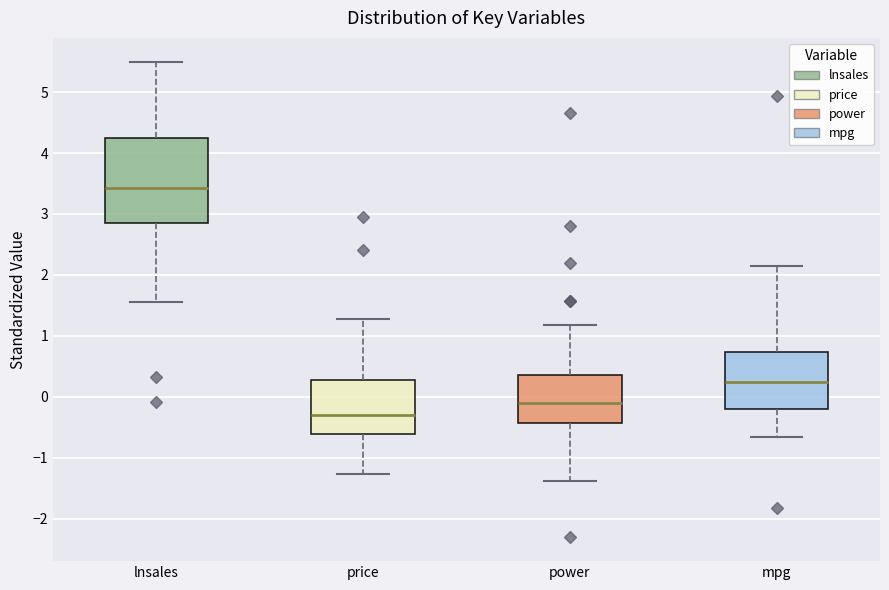

Which box has the highest median line?

lnsales